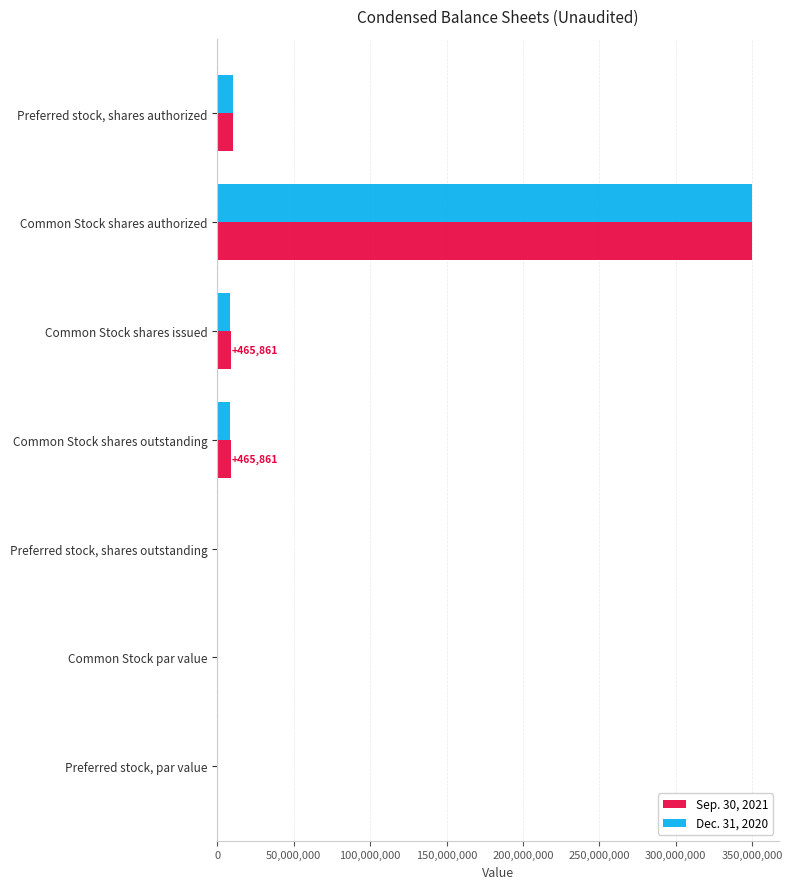

What is the sum of the Sep. 30, 2021 values at Common Stock shares issued and Common Stock shares authorized?

358948248.0